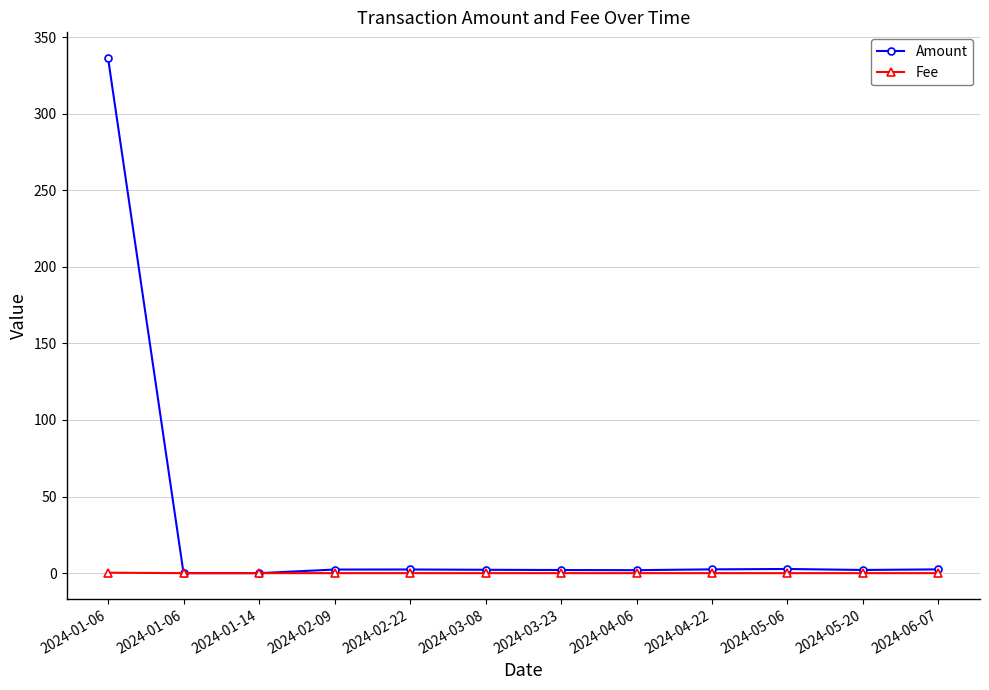

Where is the first local maximum for Amount?

2024-02-22